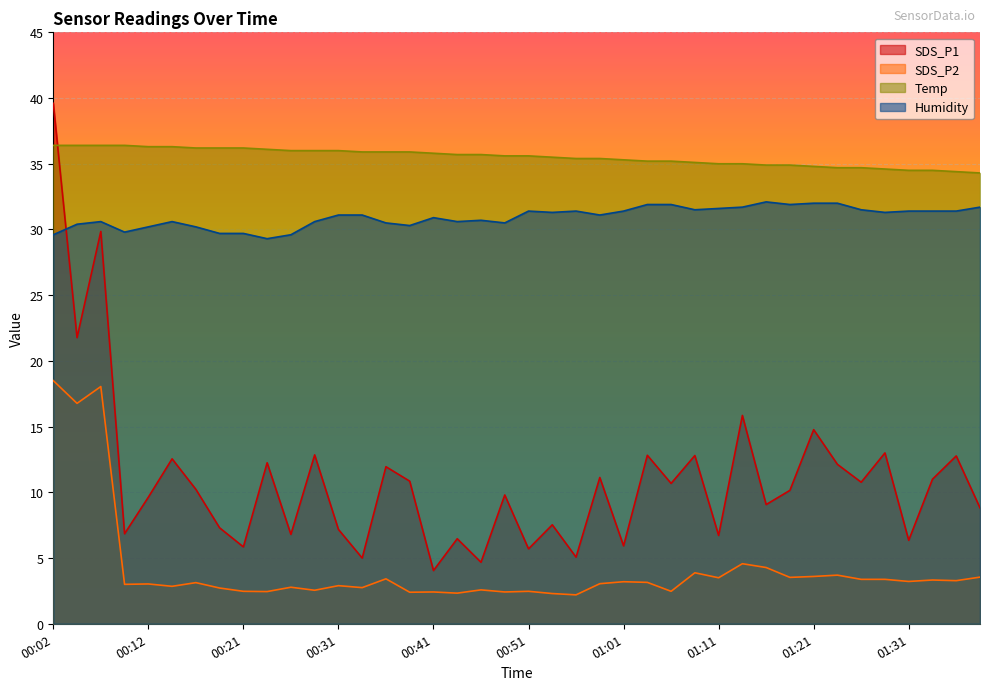

At which category is the sum across all series the highest?

00:02